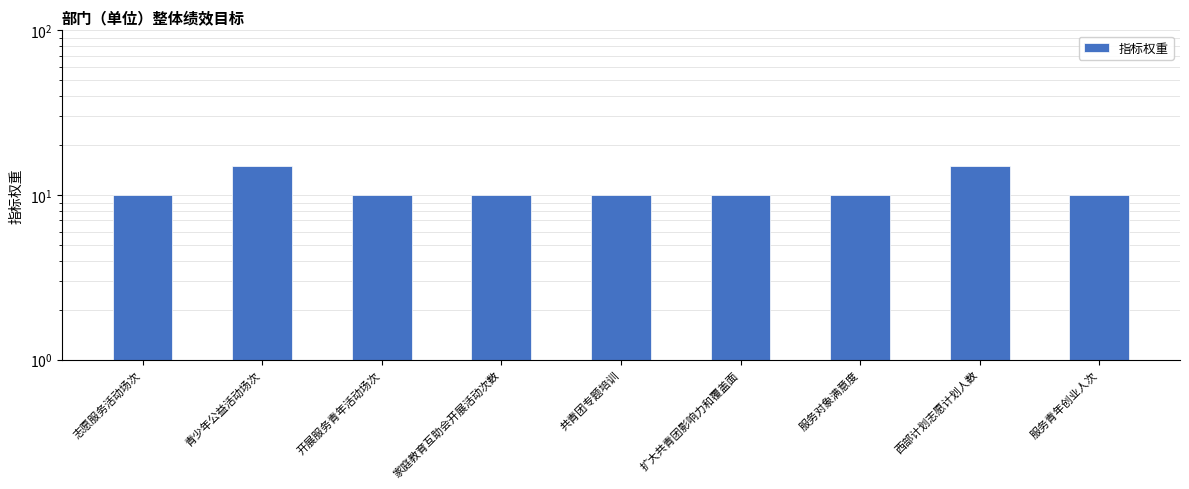

How many bars are there in total?

9